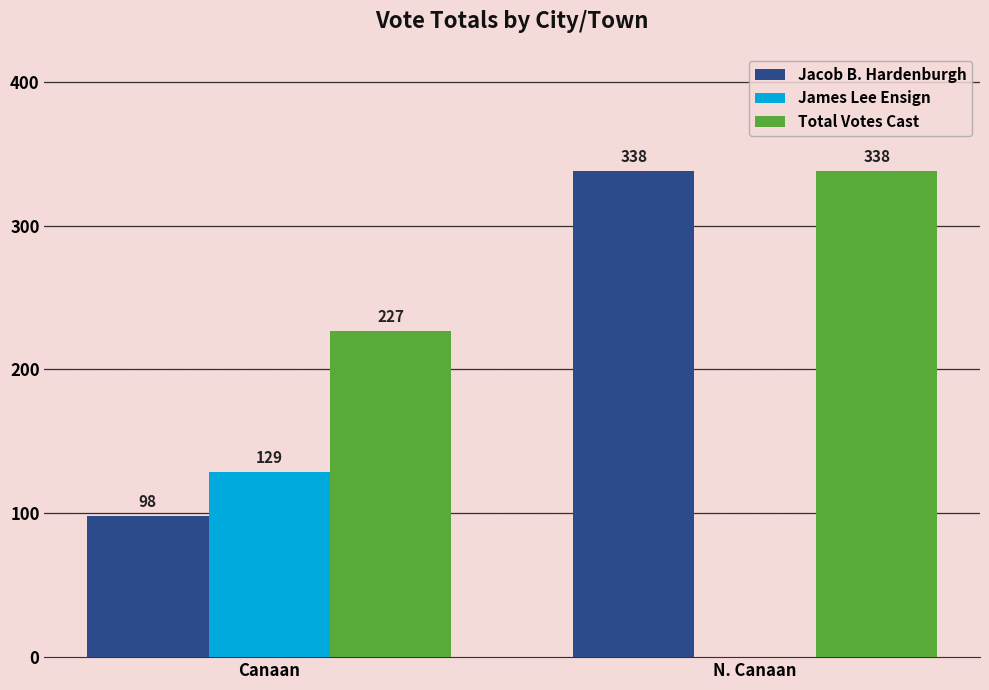

What is the sum of all James Lee Ensign values?

129